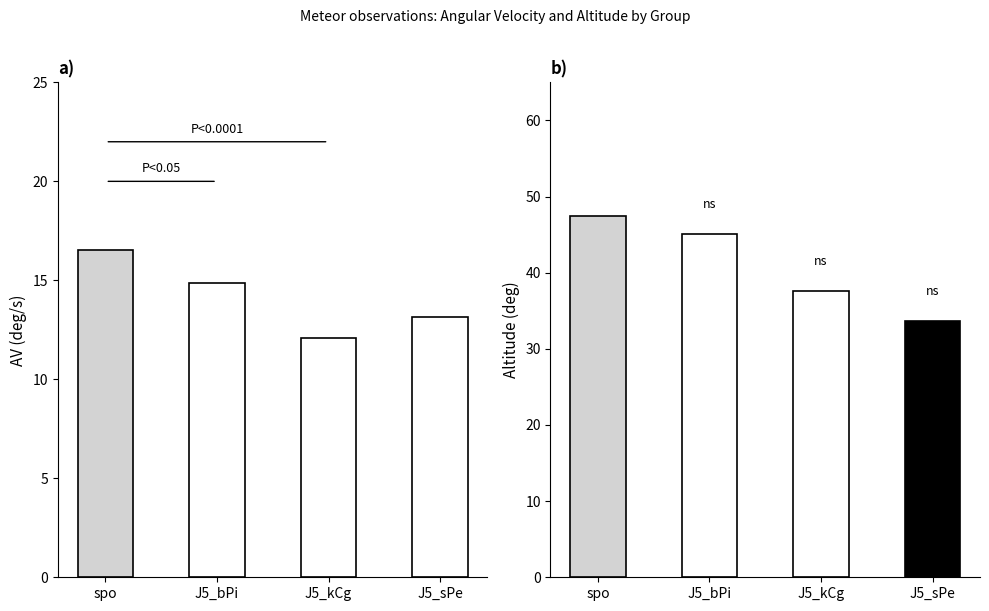

What is the difference between the maximum and minimum values in the Alt1 (deg) series?

13.7